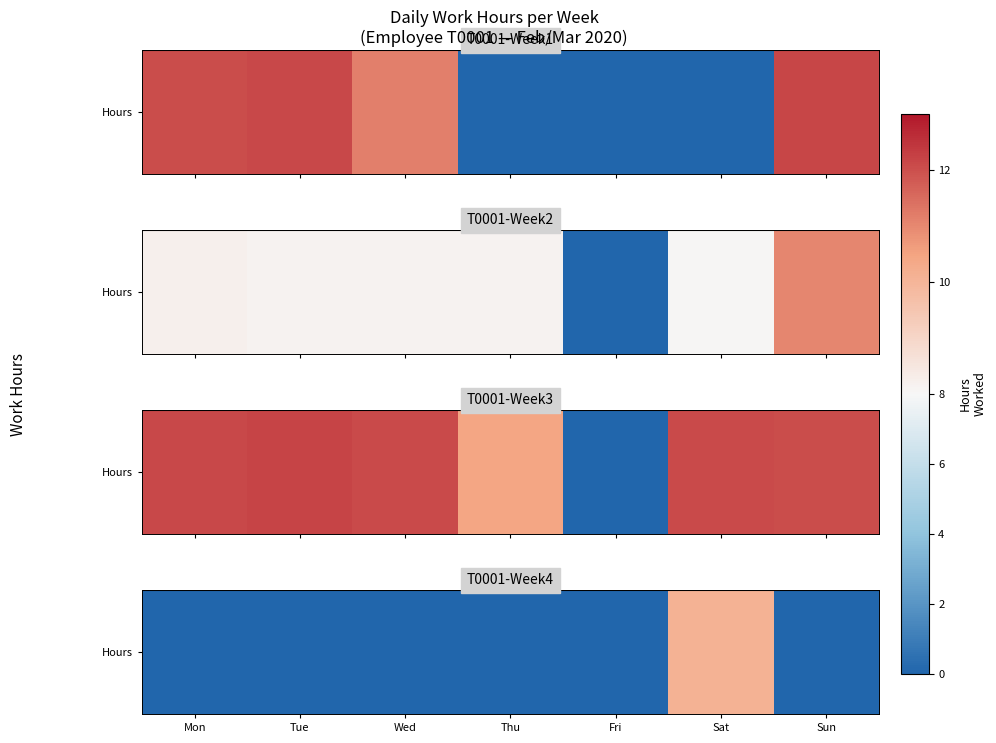

Where is the data nearest to the value 5?

Mon